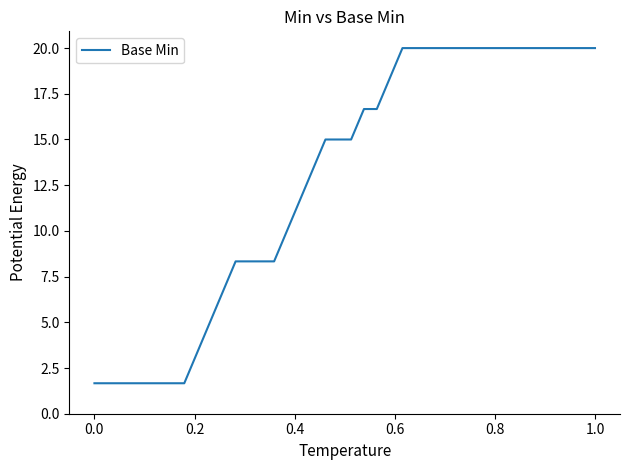

What is the maximum value shown in the chart?

20.0